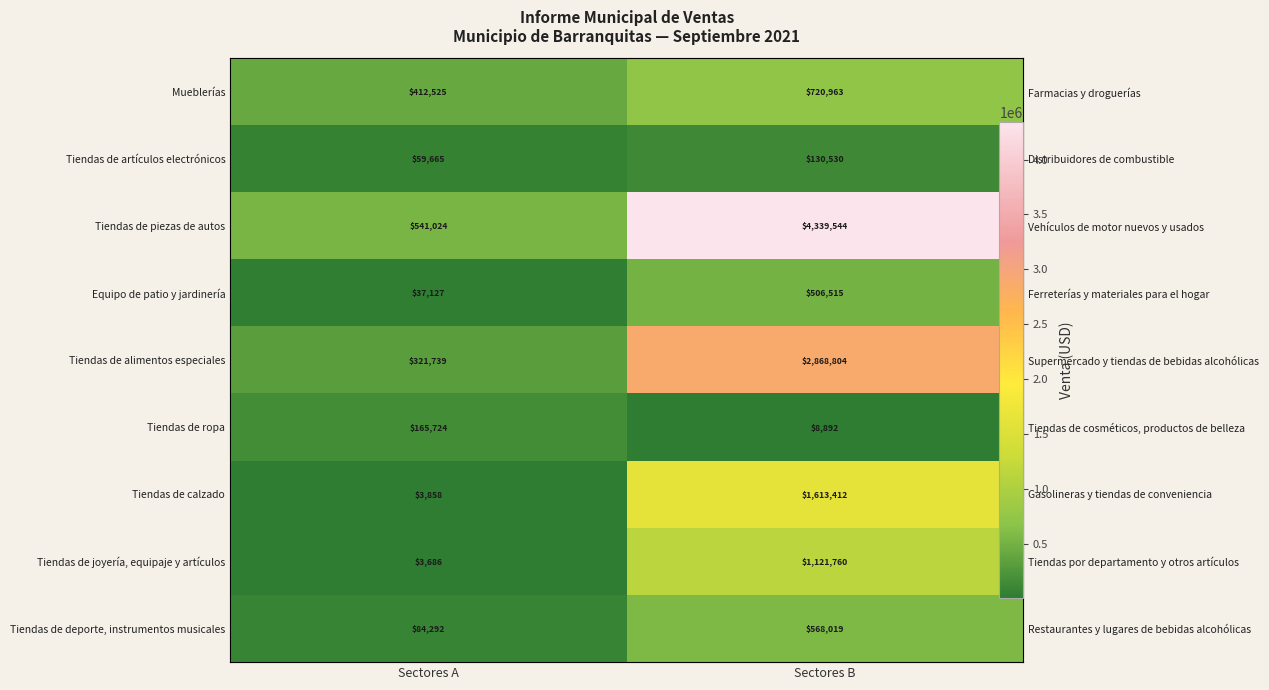

What is the sum of the Tiendas de alimentos especiales values at Sectores B and Sectores A?

3190543.0